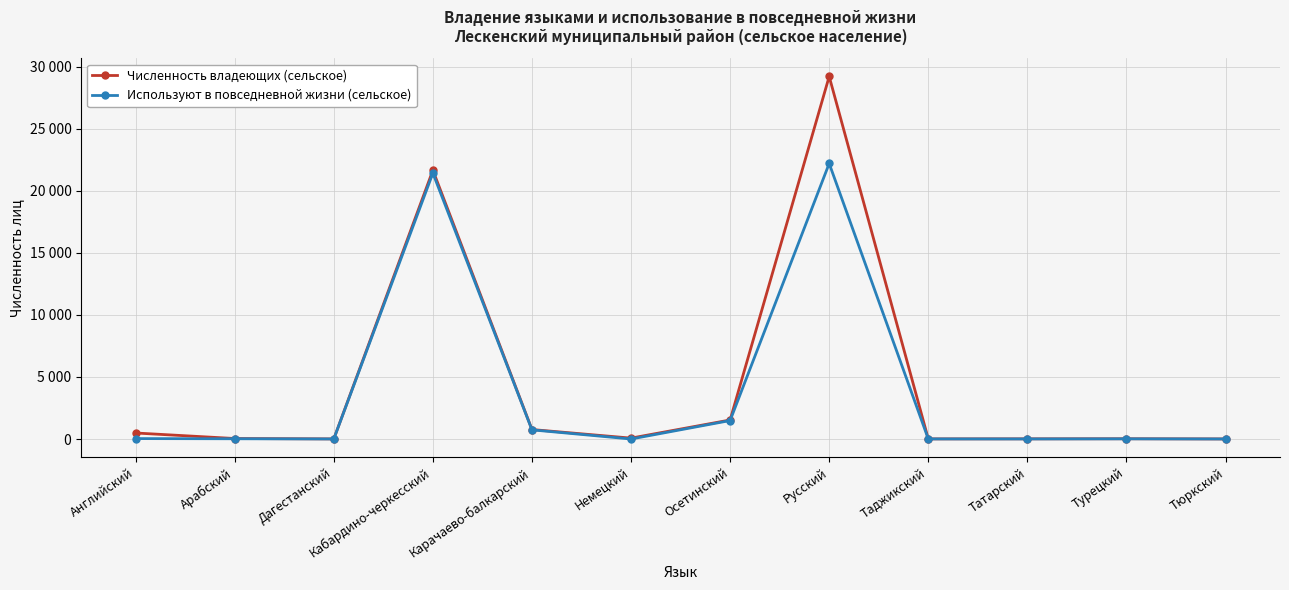

The value of Численность владеющих (сельское) at Дагестанский is 2. True or false?

False